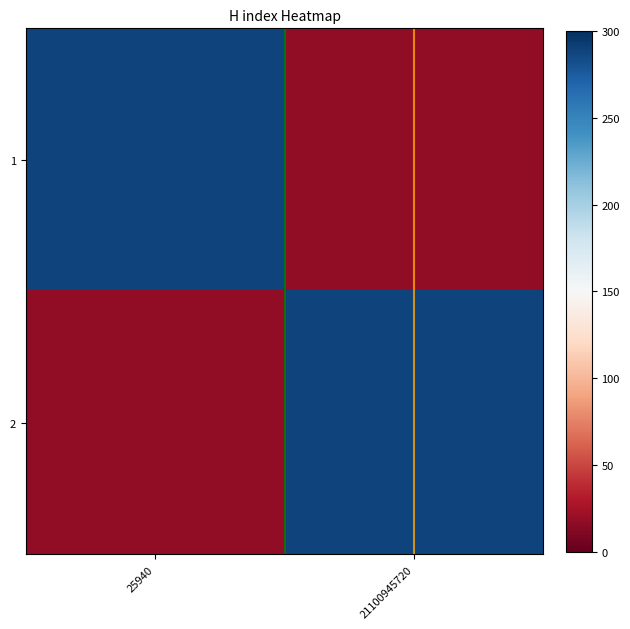

At which category does the chart reach its peak across all series?

25940